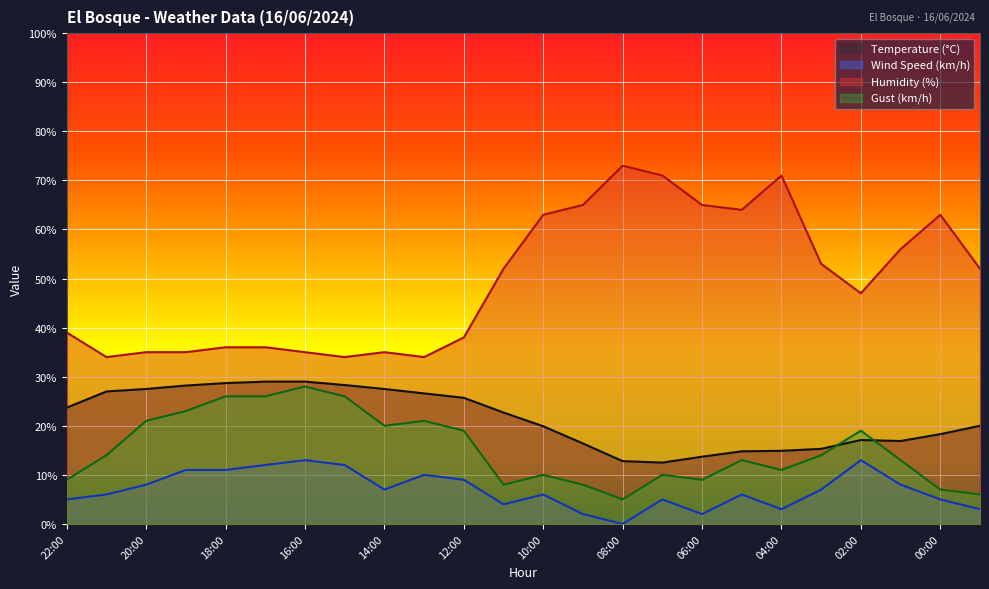

Rank the categories by Gust (km/h) value from lowest to highest.

08:00, 23:00, 00:00, 11:00, 09:00, 22:00, 06:00, 10:00, 07:00, 04:00, 05:00, 01:00, 21:00, 03:00, 12:00, 02:00, 14:00, 20:00, 13:00, 19:00, 18:00, 17:00, 15:00, 16:00